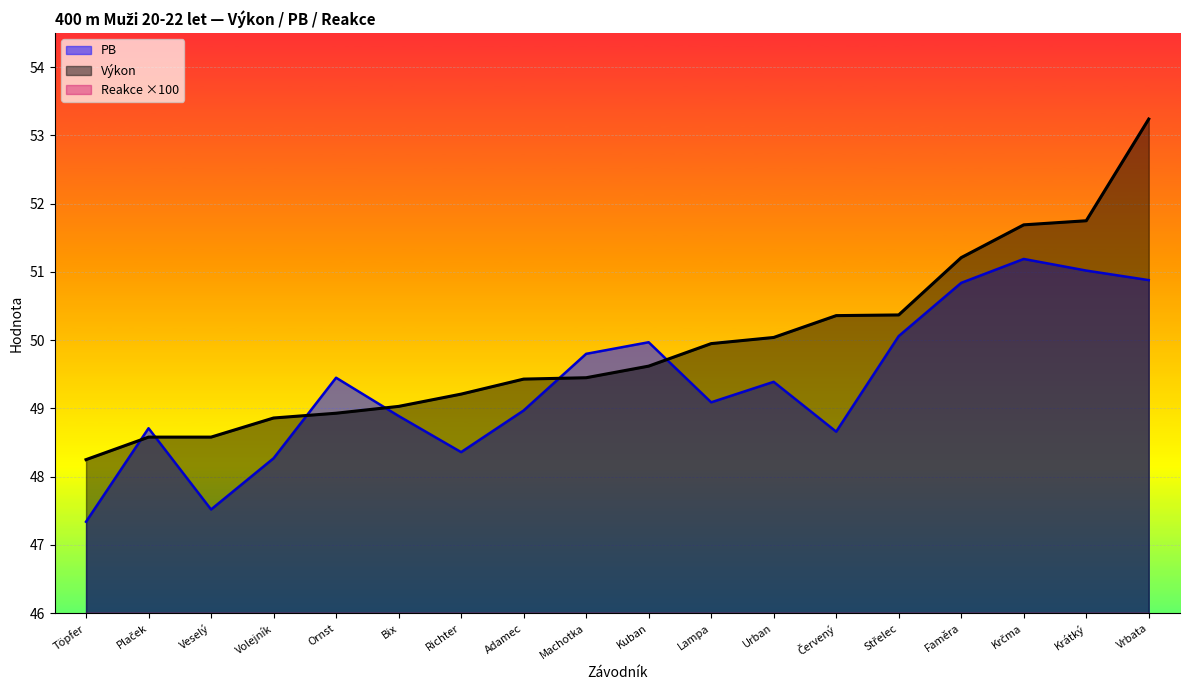

Which series has the widest spread of values?

Reakce